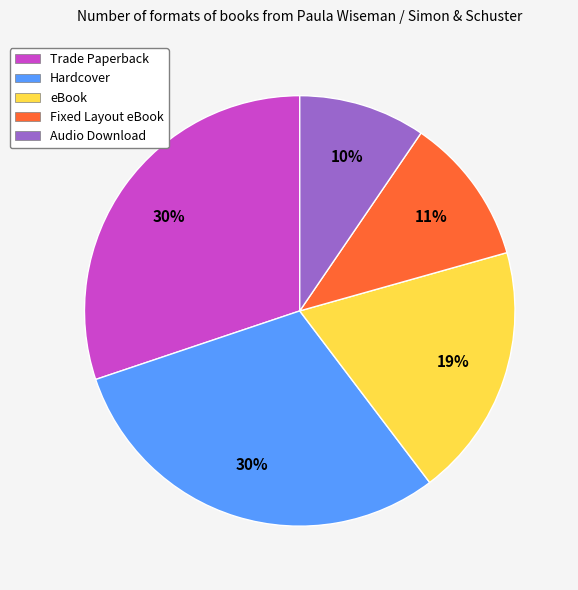

Which has a higher value, Trade Paperback or Audio Download?

Trade Paperback